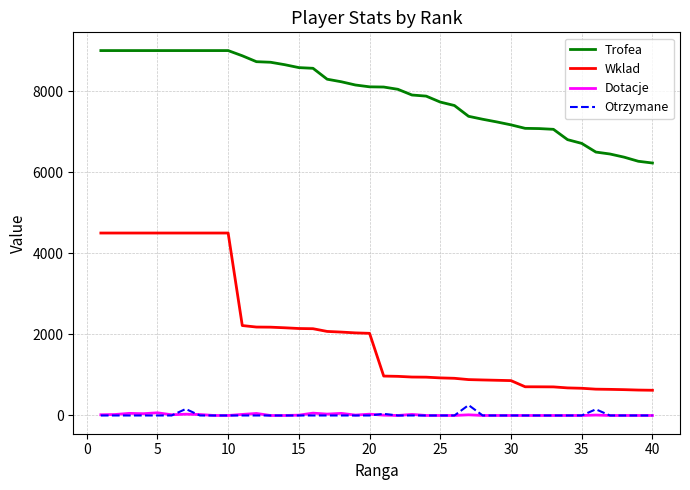

Which series has the largest range (max minus min)?

Wklad